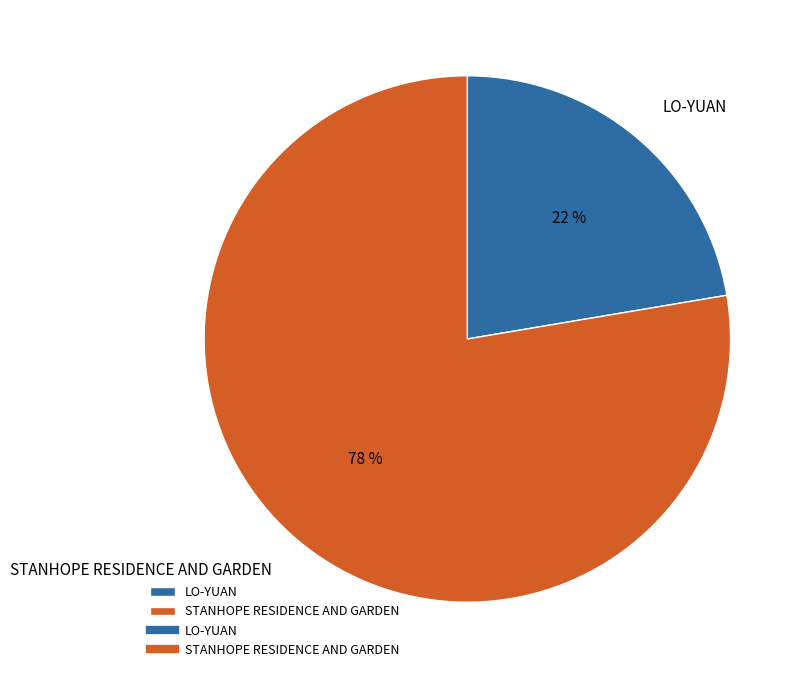

To the nearest percent, what portion does LO-YUAN represent?

22%